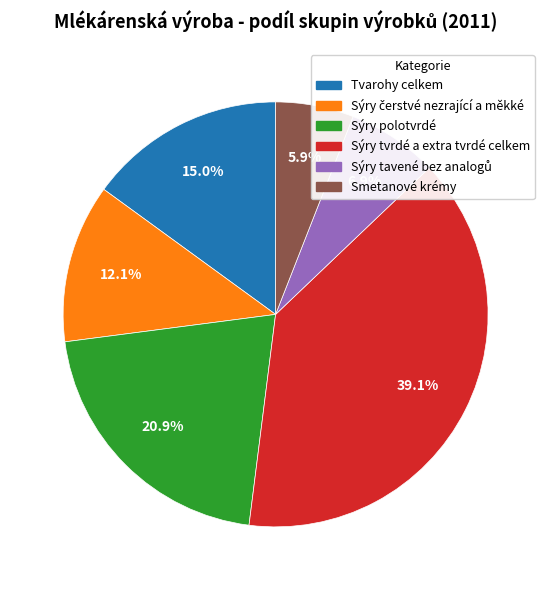

Between Sýry tvrdé a extra tvrdé celkem and Sýry polotvrdé, which is larger?

Sýry tvrdé a extra tvrdé celkem